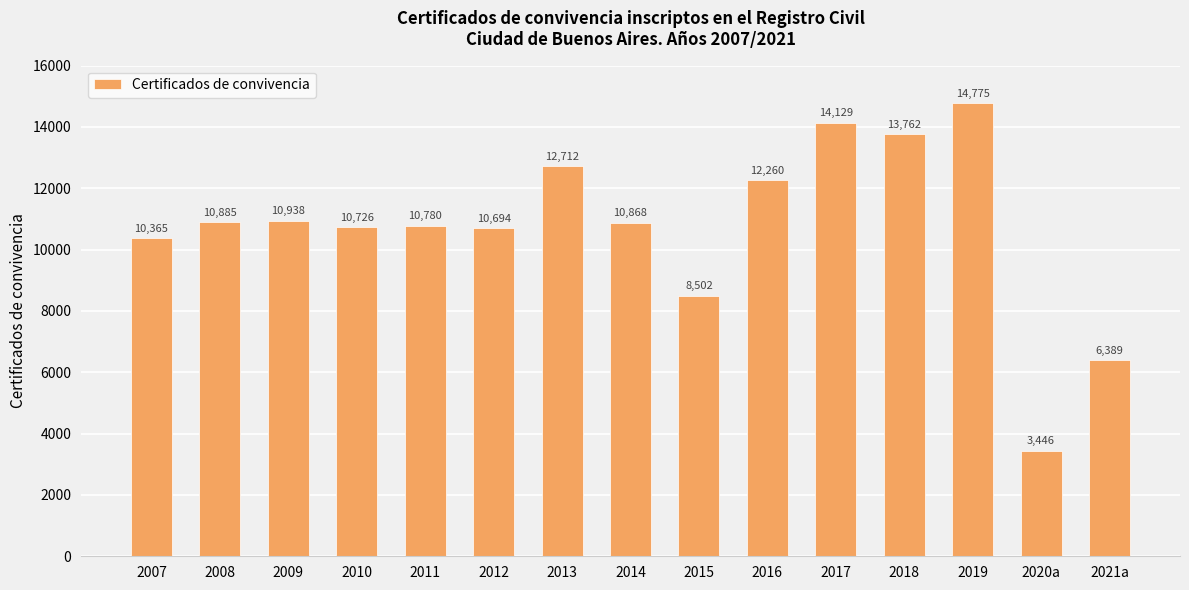

What is the label of the 10th bar from the left?

2016